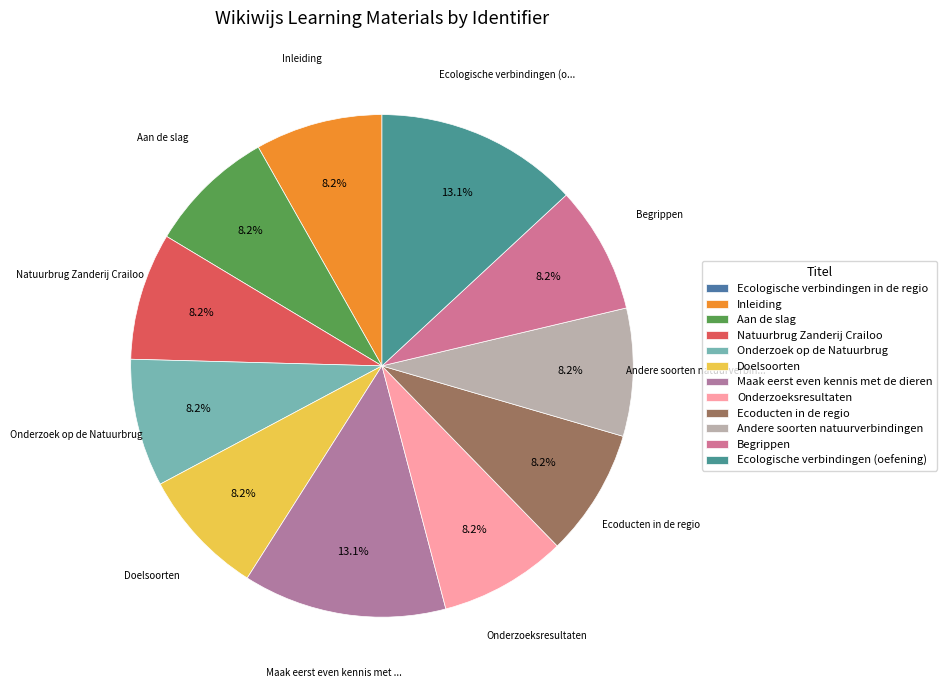

Is Ecologische verbindingen (oefening) the majority of the pie?

No